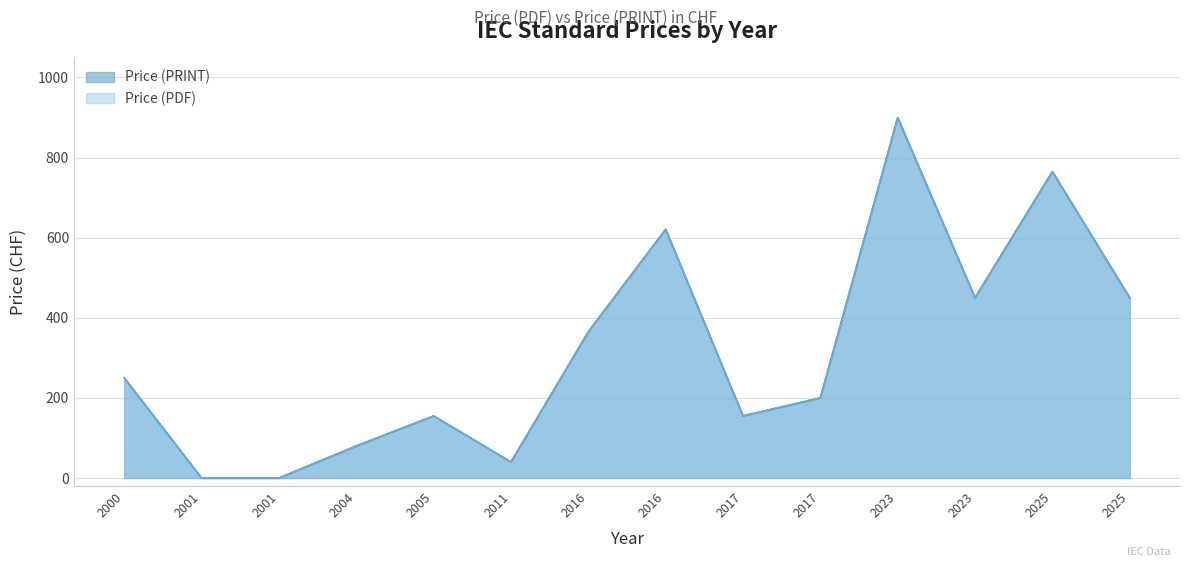

Between 2001 and 2017, which series saw the biggest shift?

Price (PDF)